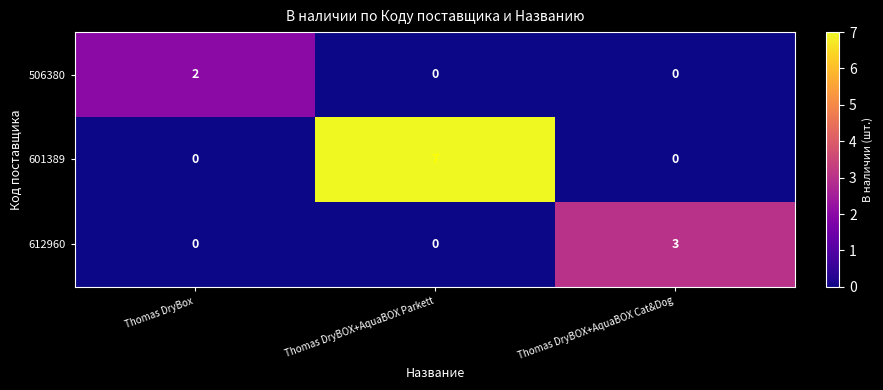

At which label does 506380 reach its peak?

Thomas DryBox